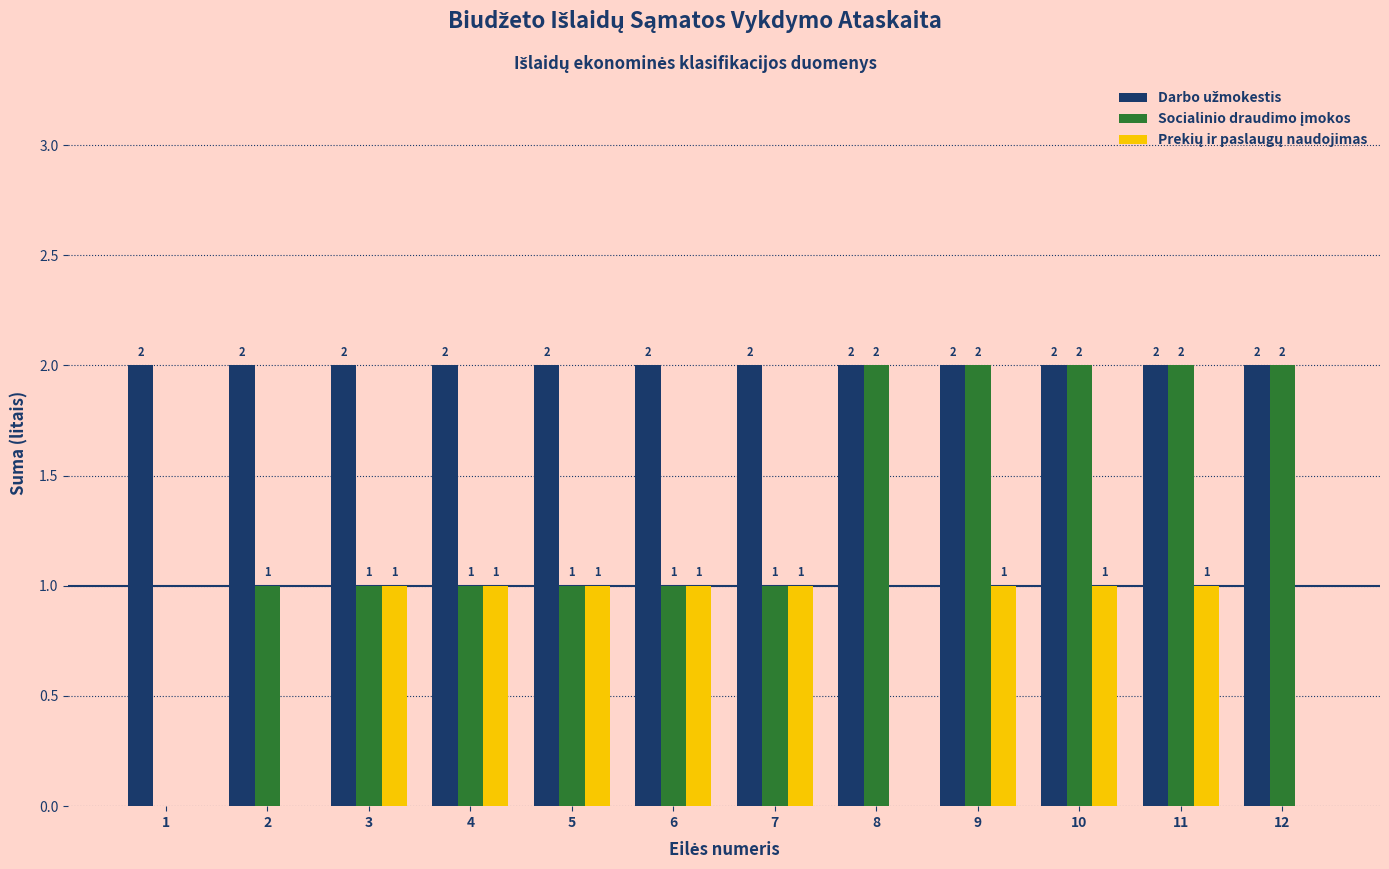

What is the total value across all series at 2?

3